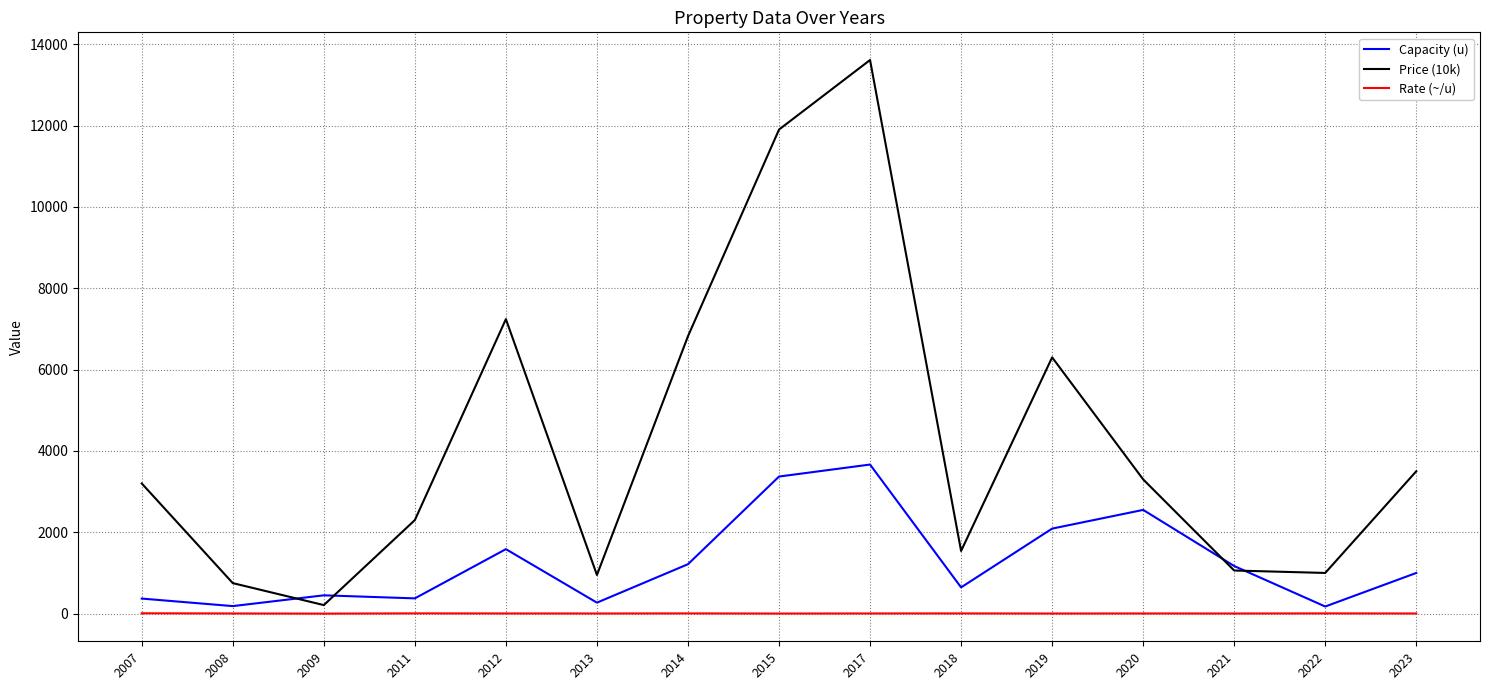

True or false: Rate (~/u) and Price (10k) cross at least once.

False